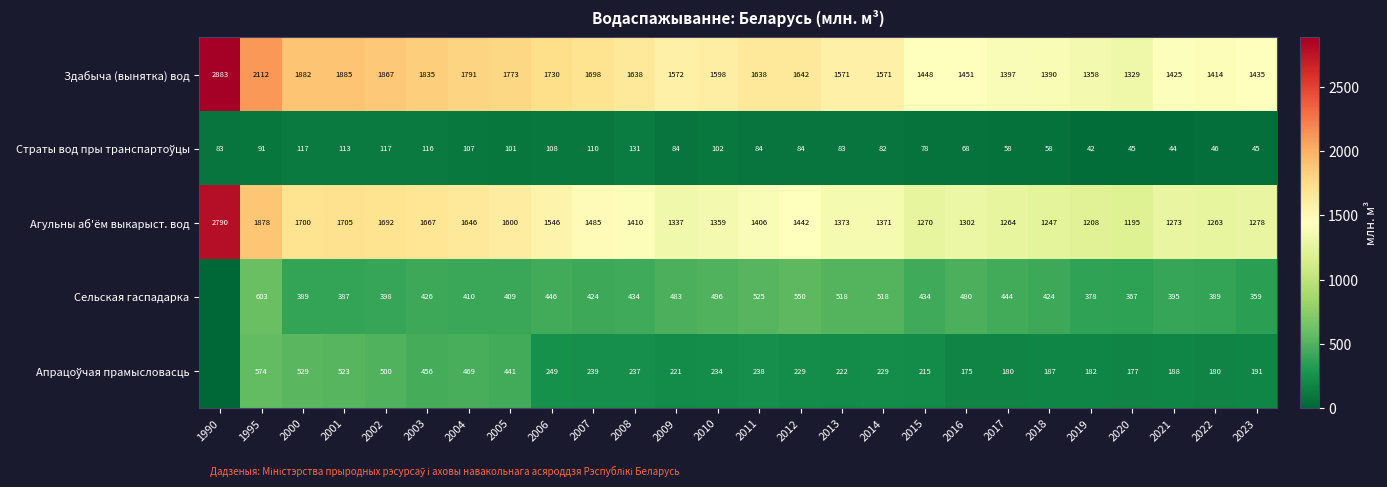

What is the sum of the Агульны аб'ём выкарыст. вод values at 2014 and 2003?

3038